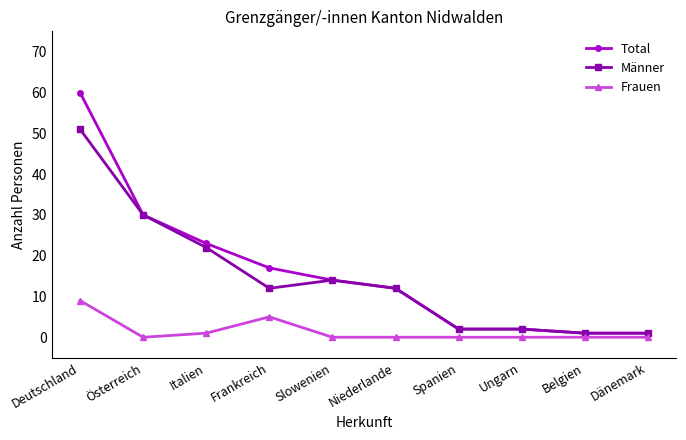

Between Deutschland and Italien, which series saw the biggest shift?

Total